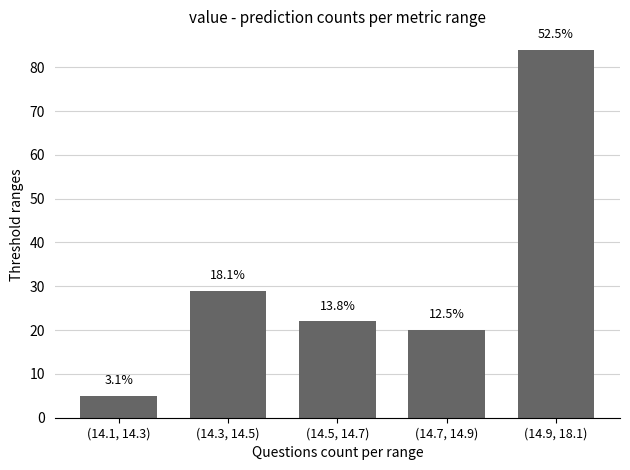

How many bars are there in total?

5